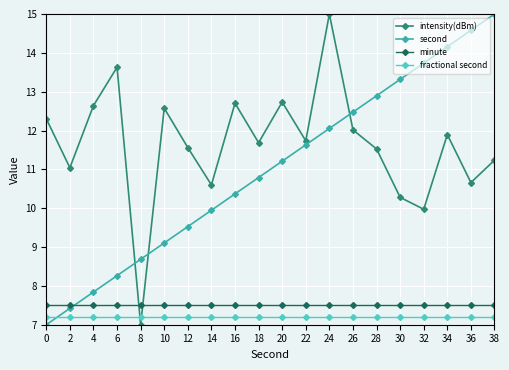

In intensity(dBm), how many points are lower than both neighbors (excluding endpoints)?

7